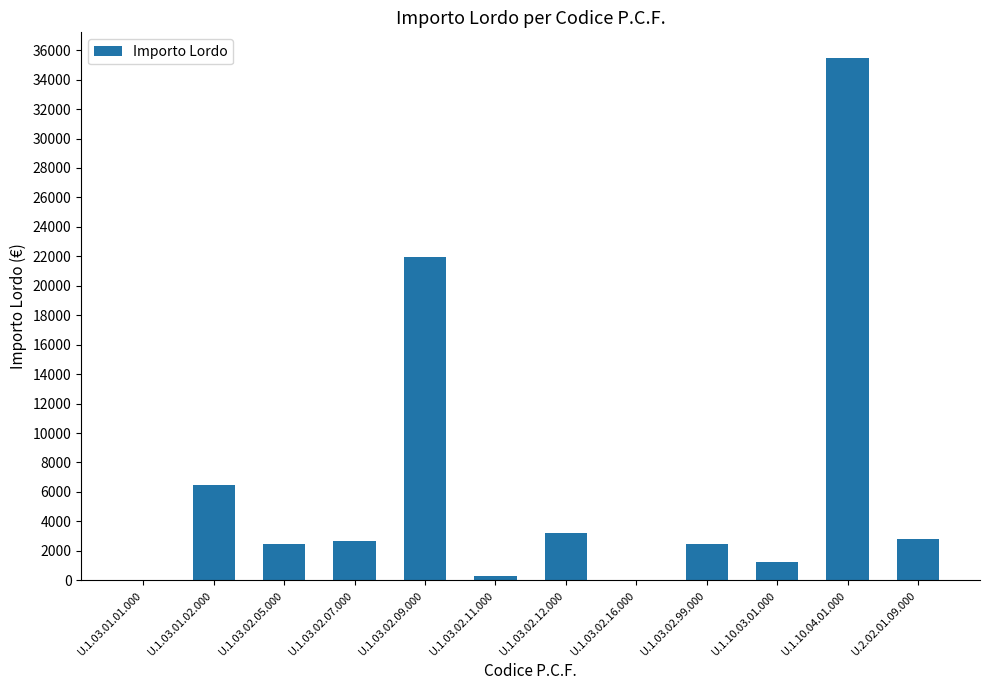

Where does the data first go above 2670?

U.1.03.01.02.000